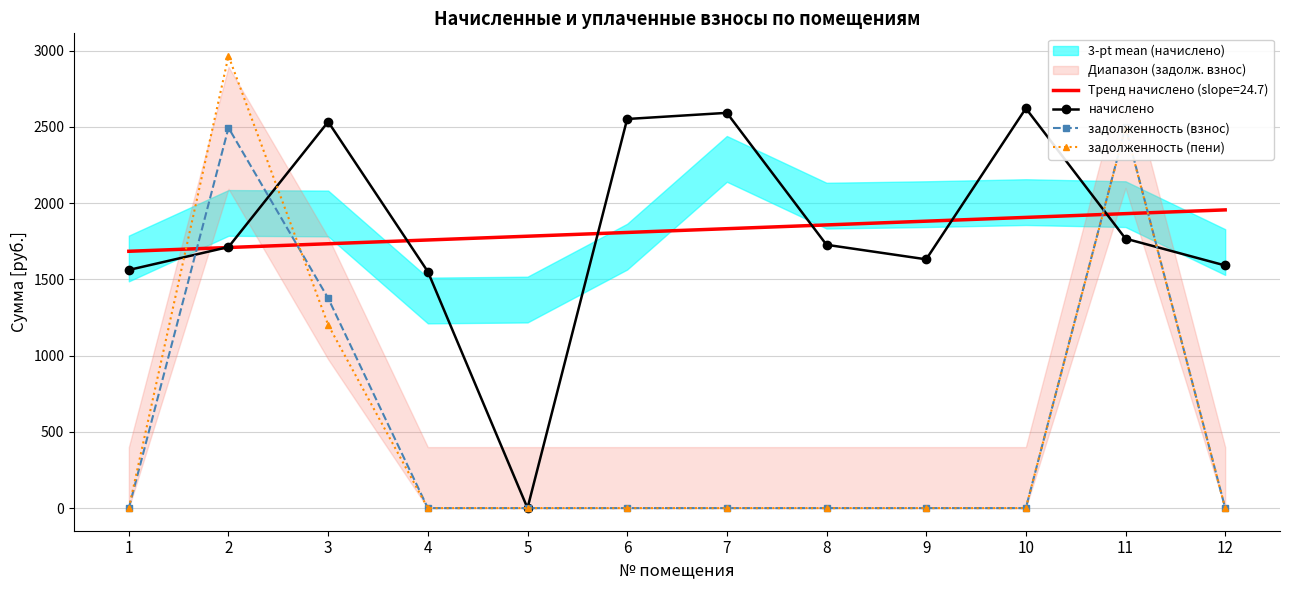

How many intersections are there between задолженность (пени) and задолженность (взнос)?

1